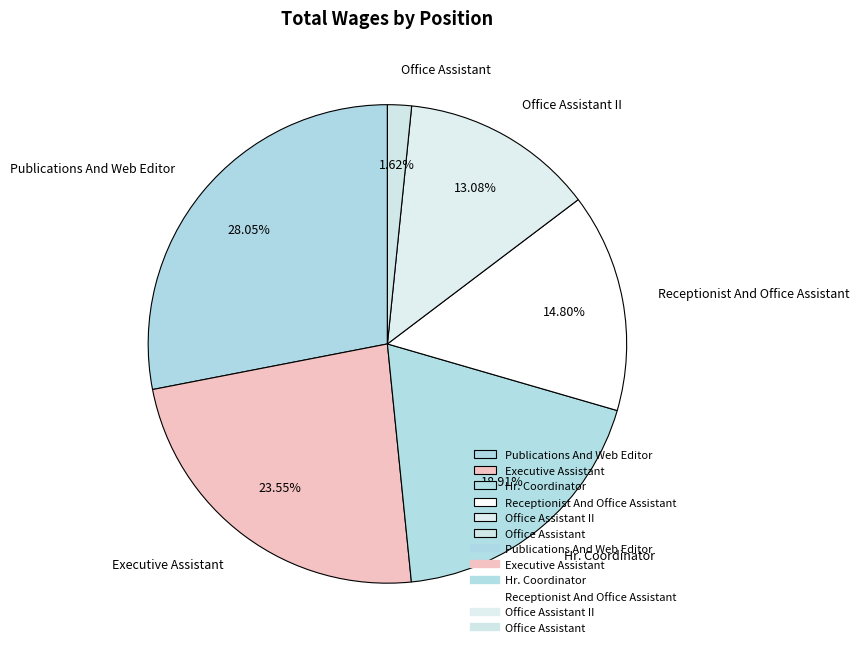

The Receptionist And Office Assistant slice represents 4% of the pie. True or false?

False